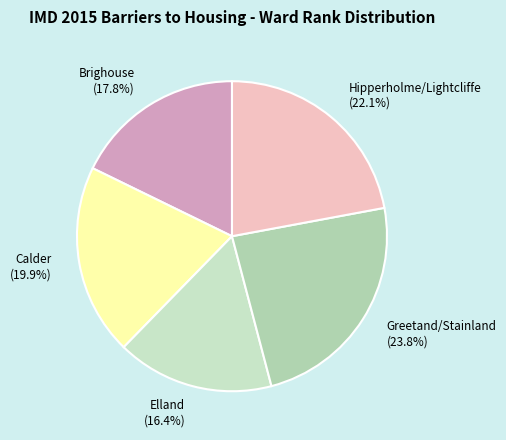

Rank the categories by value from highest to lowest.

Greetand/Stainland, Hipperholme/Lightcliffe, Calder, Brighouse, Elland